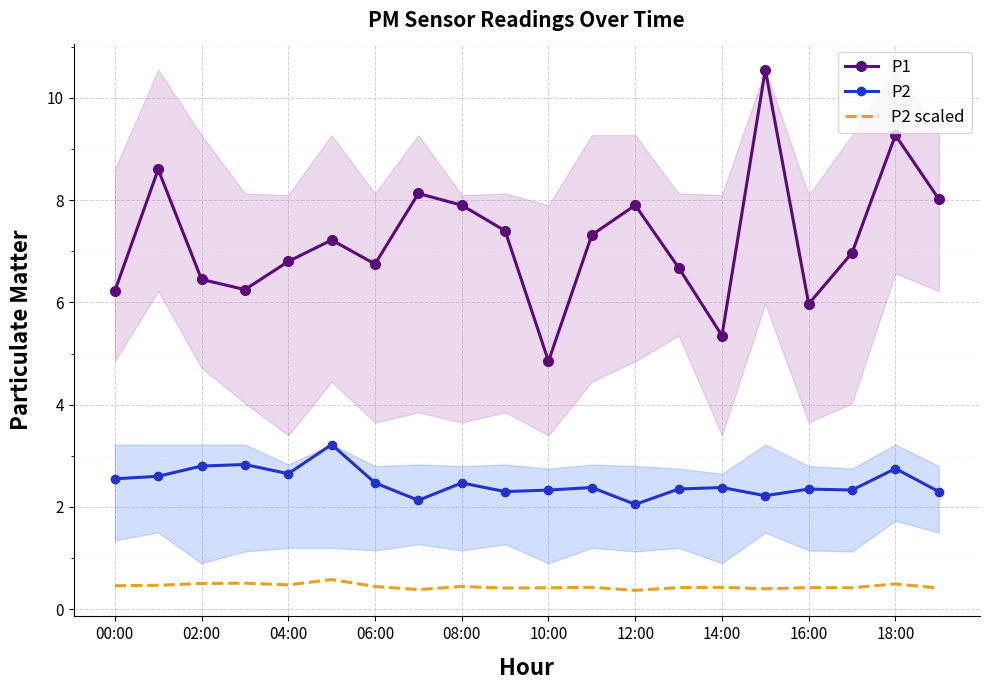

The P2 series shows 2.8 at 18:00. True or false?

True